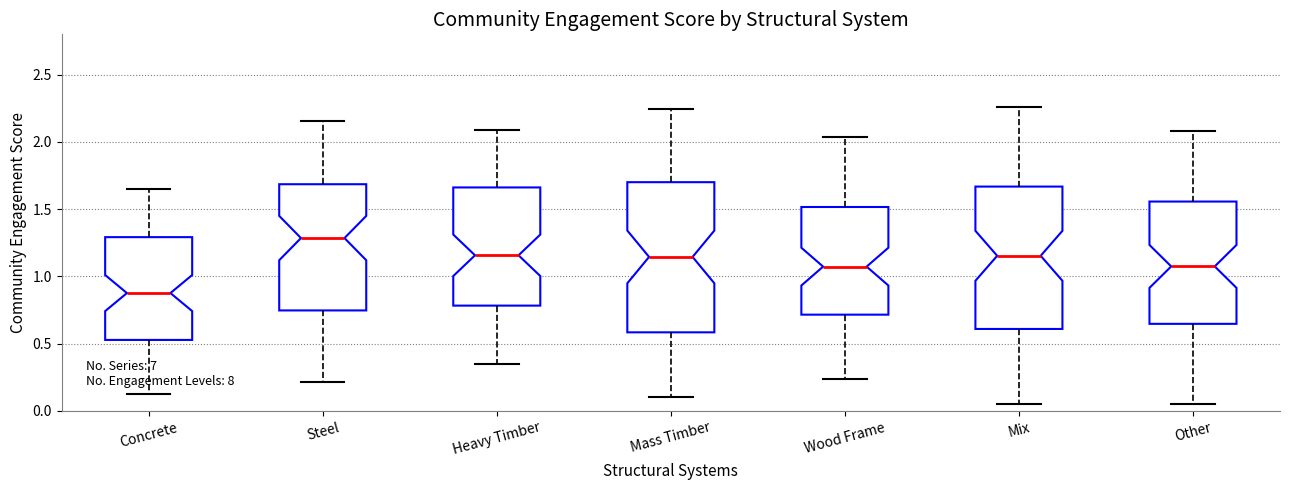

Comparing the boxes themselves (not the whiskers), which one is the tallest?

Mass Timber